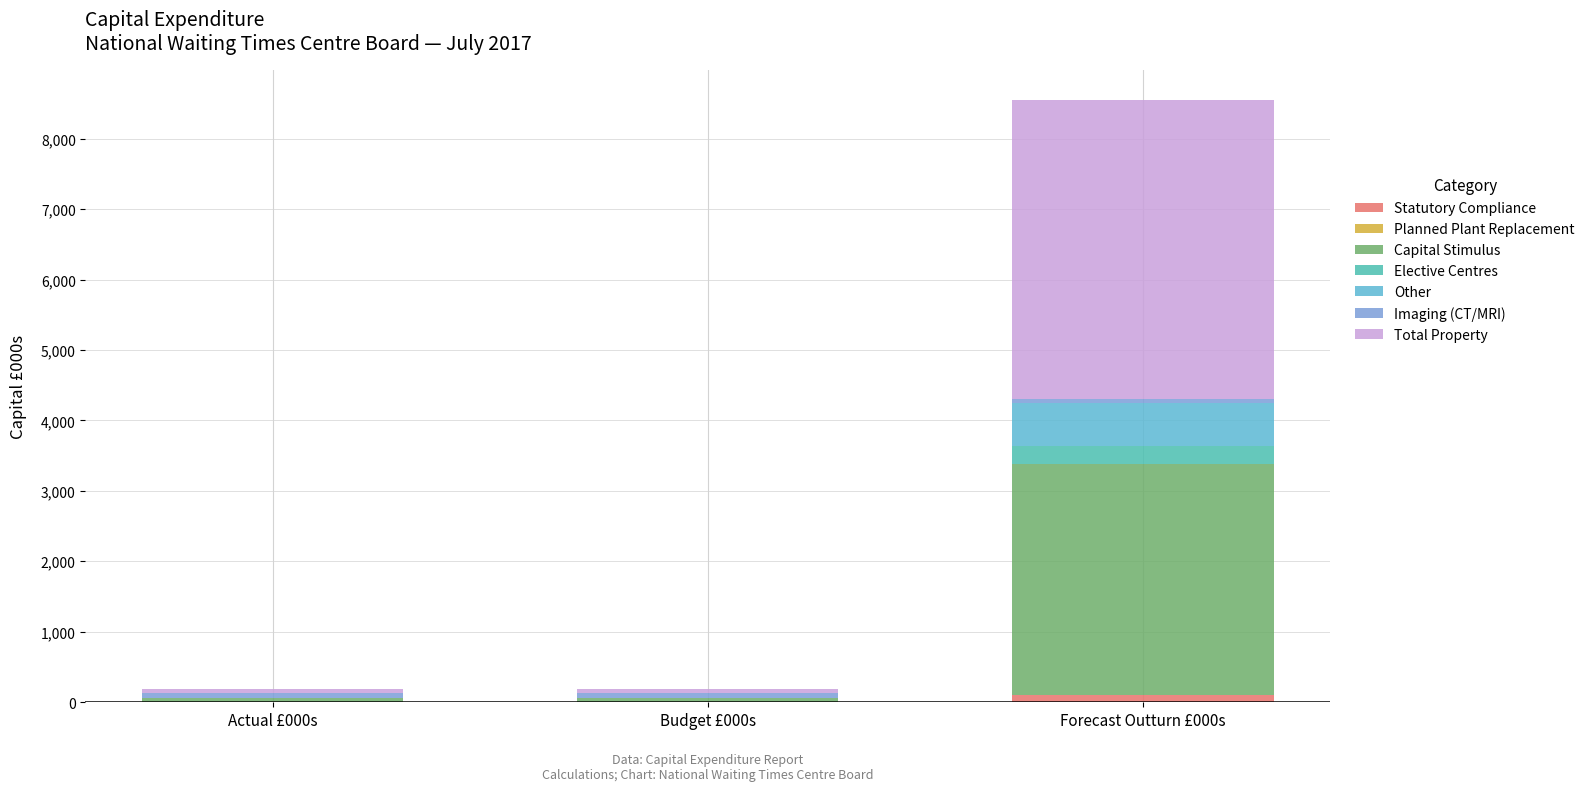

The value of Statutory Compliance at Actual £000s is 0. True or false?

True